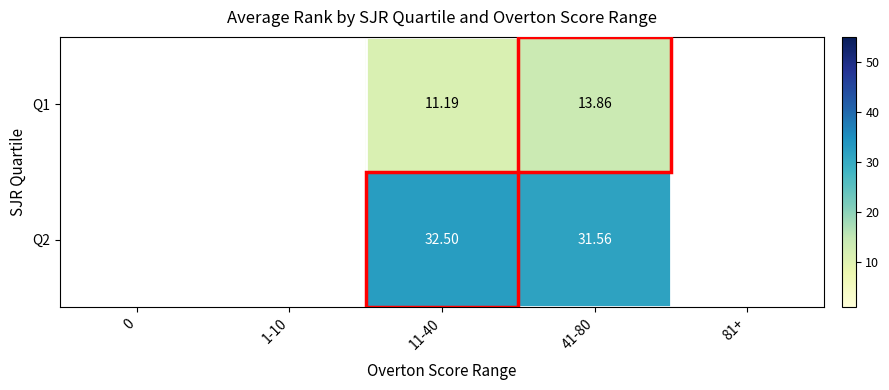

At 41-80, list the series in order from smallest to largest.

Q1, Q2